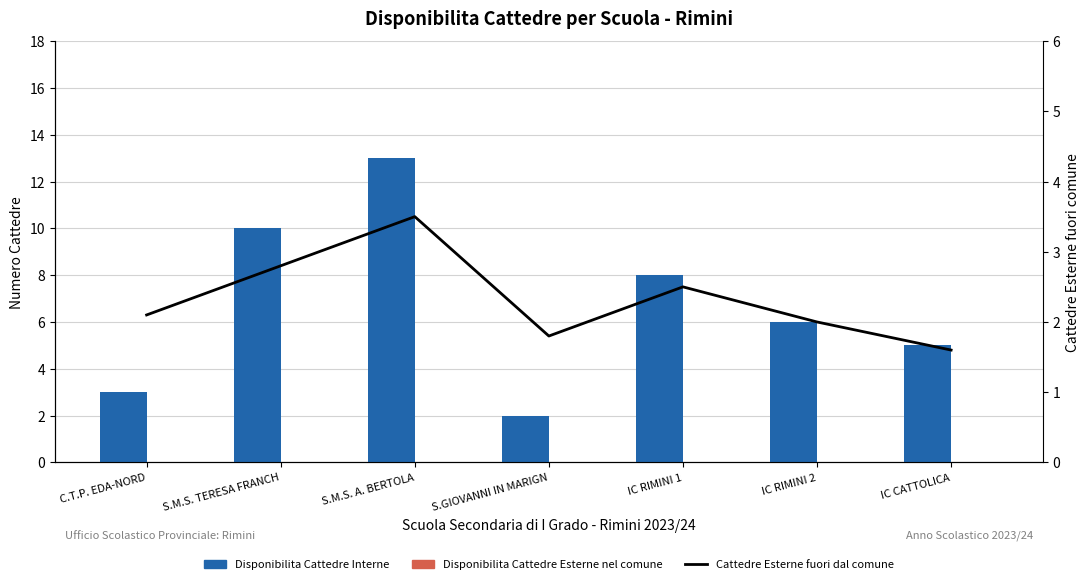

Which series has the largest range (max minus min)?

Disponibilita Cattedre Interne